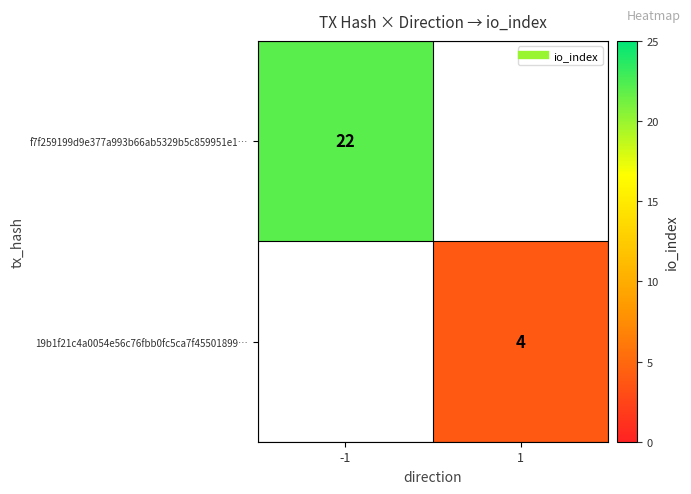

How many categories are shown in the chart?

2